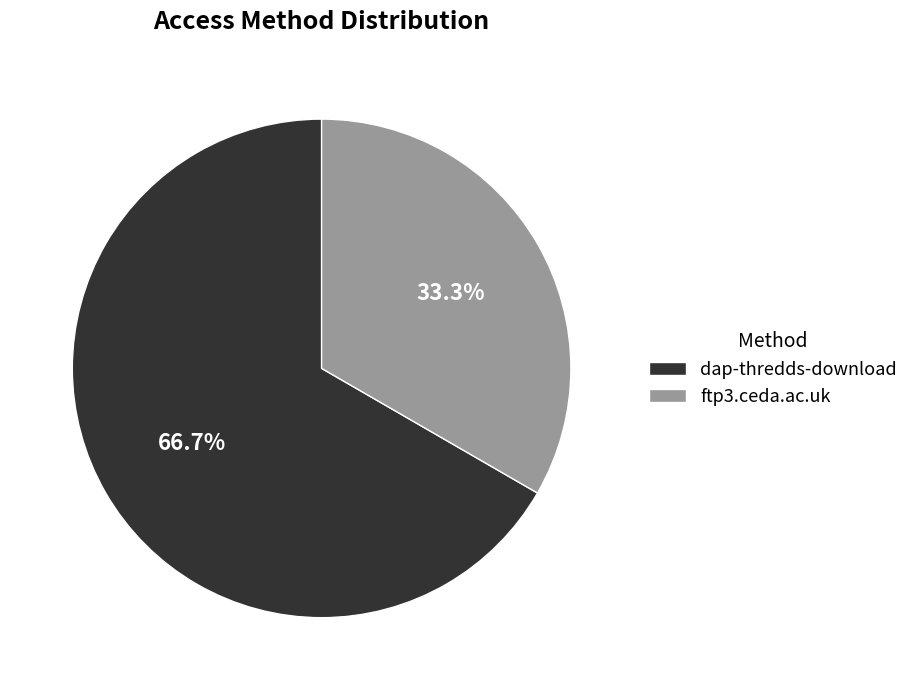

What is the majority slice?

dap-thredds-download